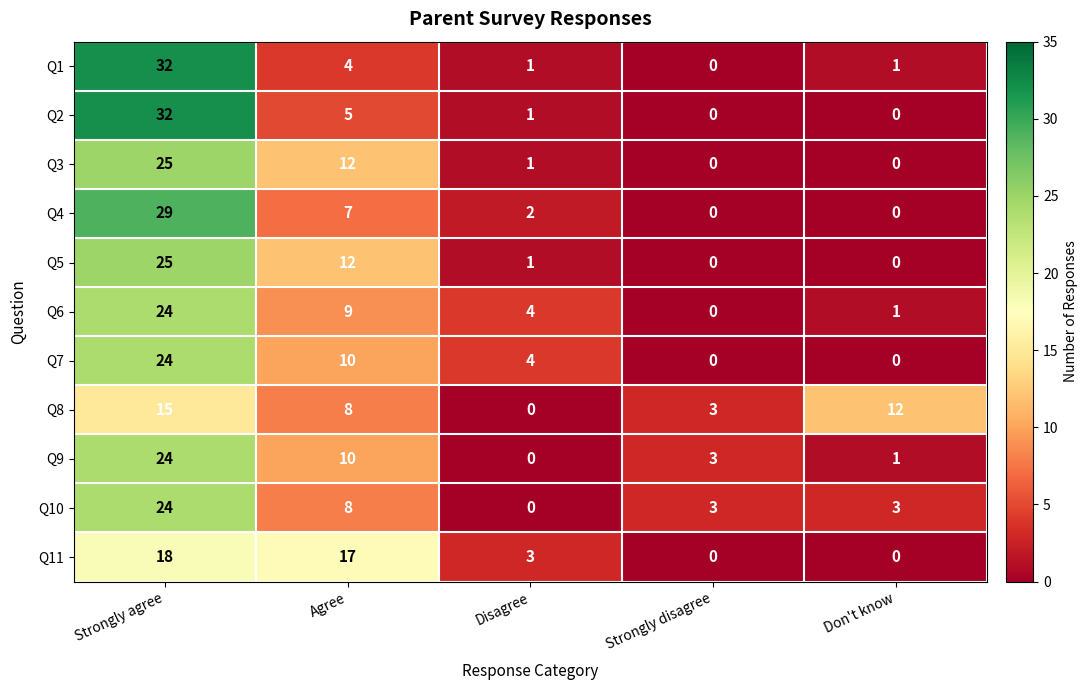

At how many categories does at least one series exceed 22?

1